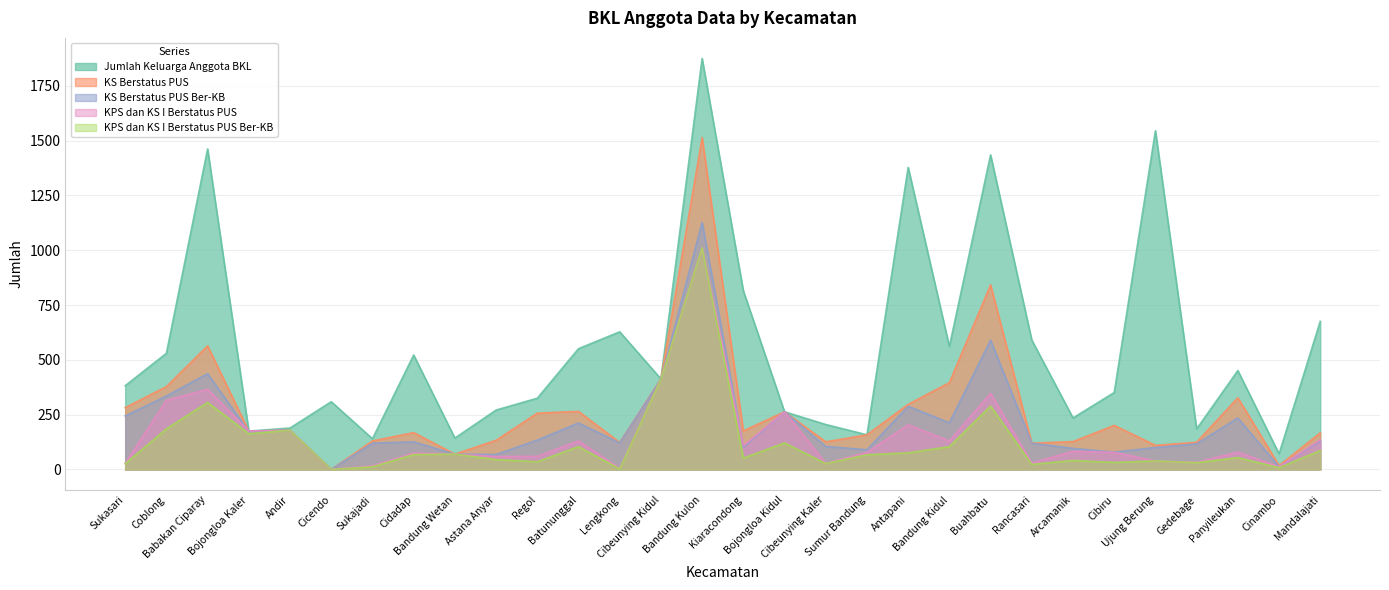

How many lines are shown in the chart?

5